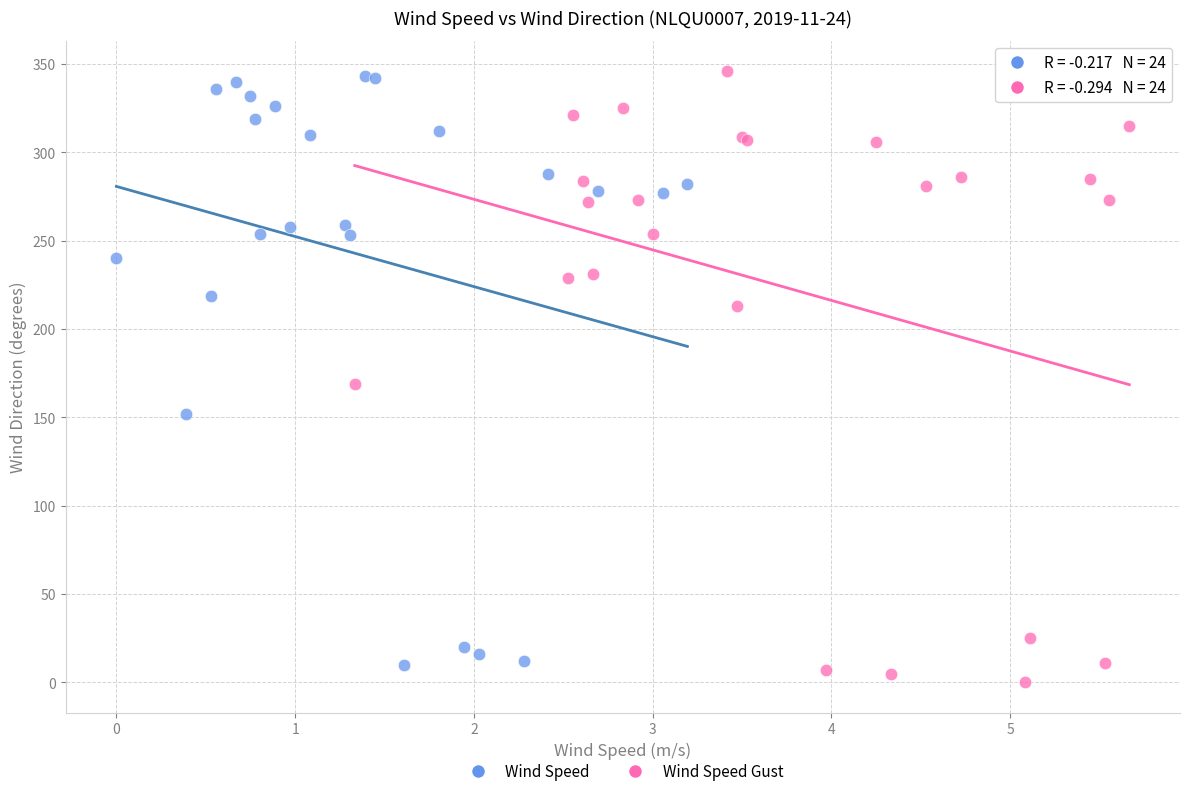

Which series has the widest spread of Y values?

Wind Speed Gust